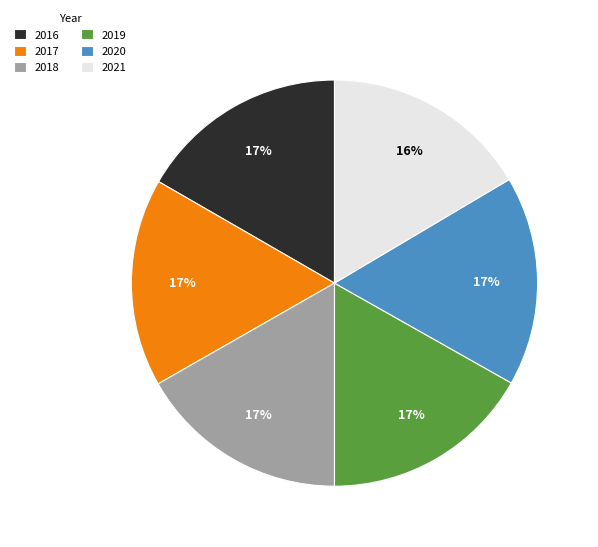

Approximately how many times larger is the value at 2017 compared to 2018?

1.0